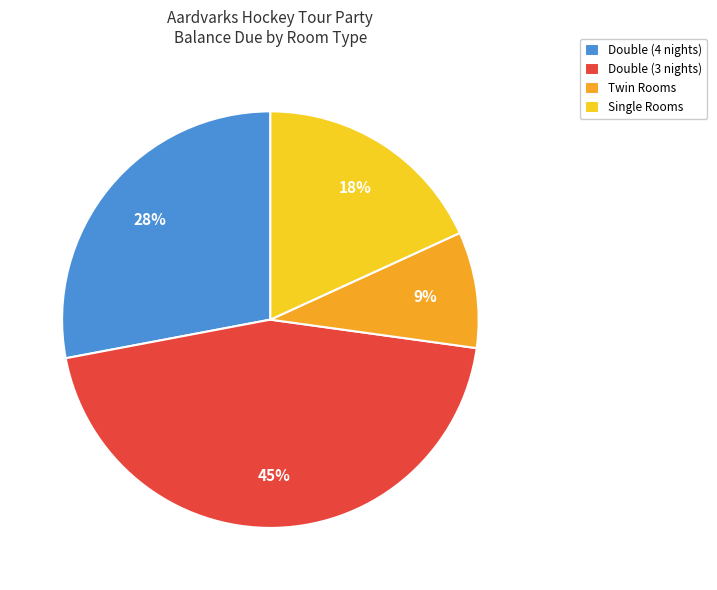

Do Double (3 nights) and Twin Rooms together represent more than half of the pie?

Yes